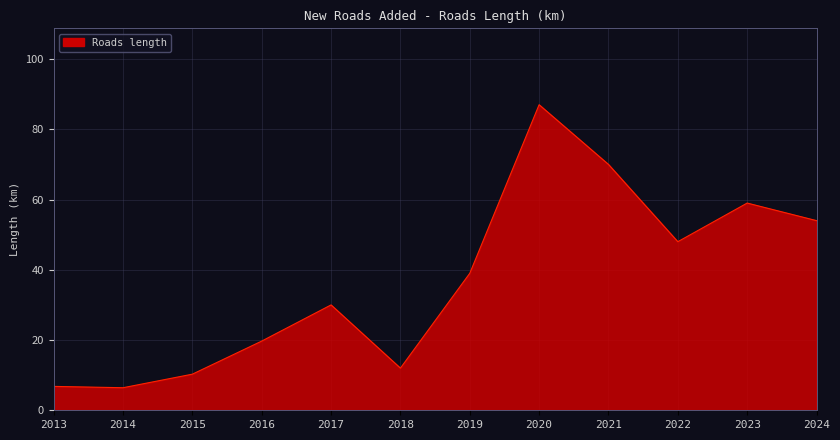

At which category does the data reach its first local peak?

2017